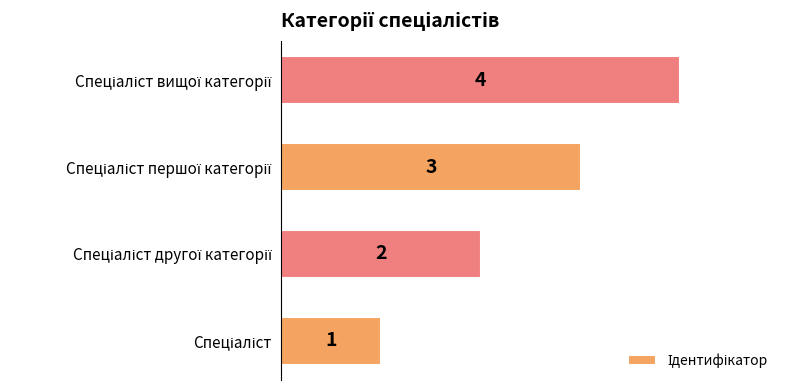

Does the chart contain stacked bars?

No